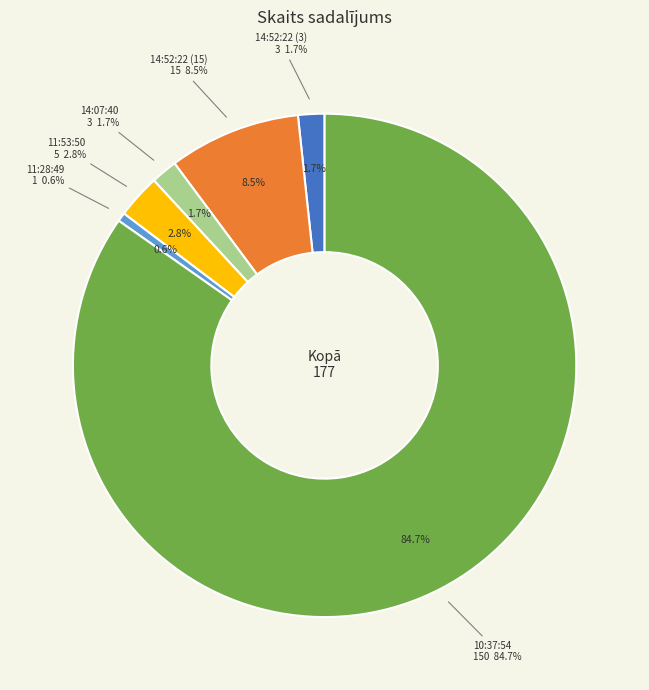

True or false: 14:52:22 (15) accounts for 8% of the total.

True